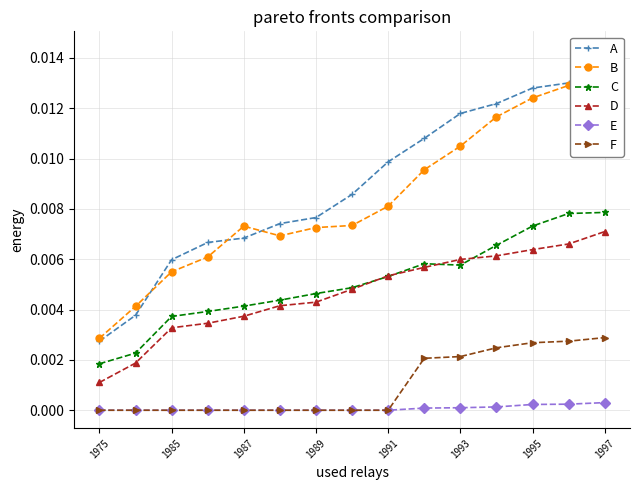

True or false: C and F cross at least once.

False